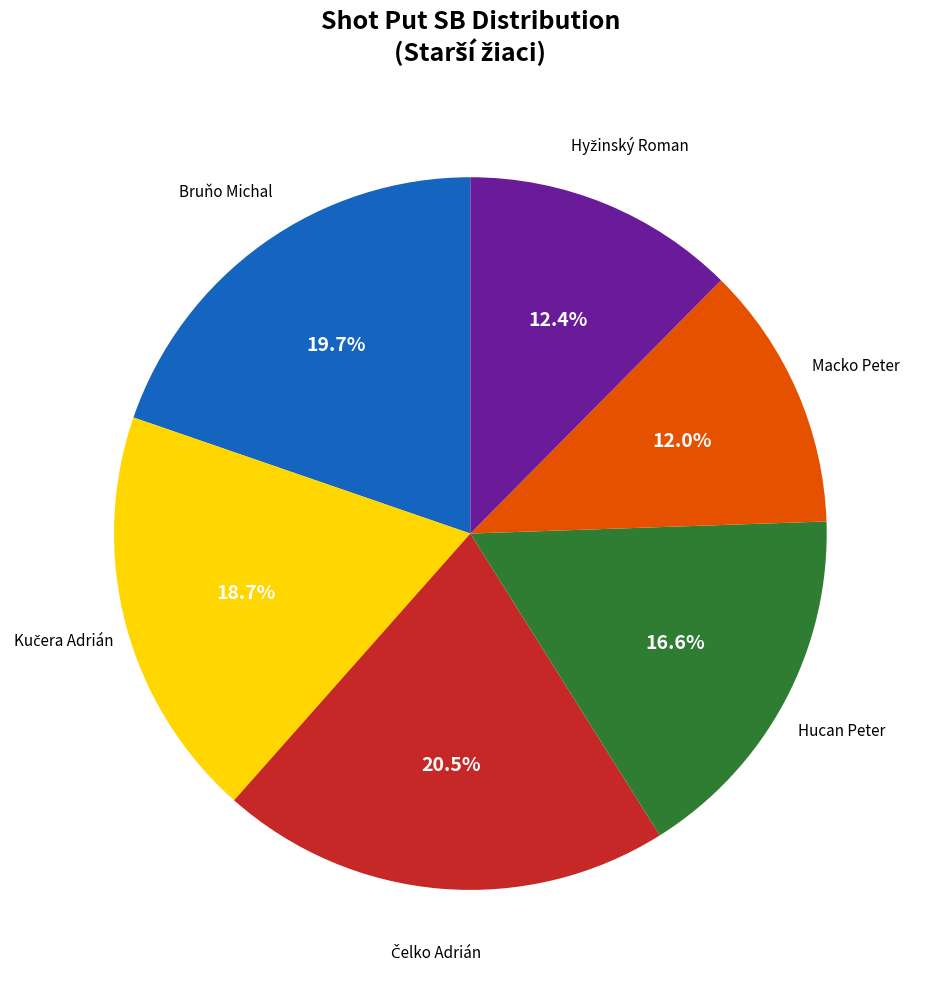

Is there any slice that represents more than half of the pie?

No